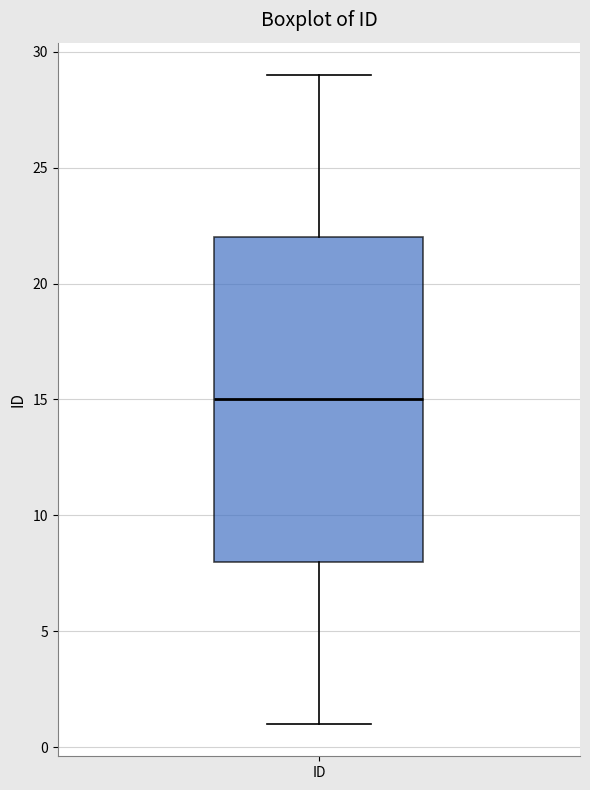

Where does the upper whisker of the box for ID end on the y-axis? The values are not printed on the chart, so give them approximately, as read against the axis.

29